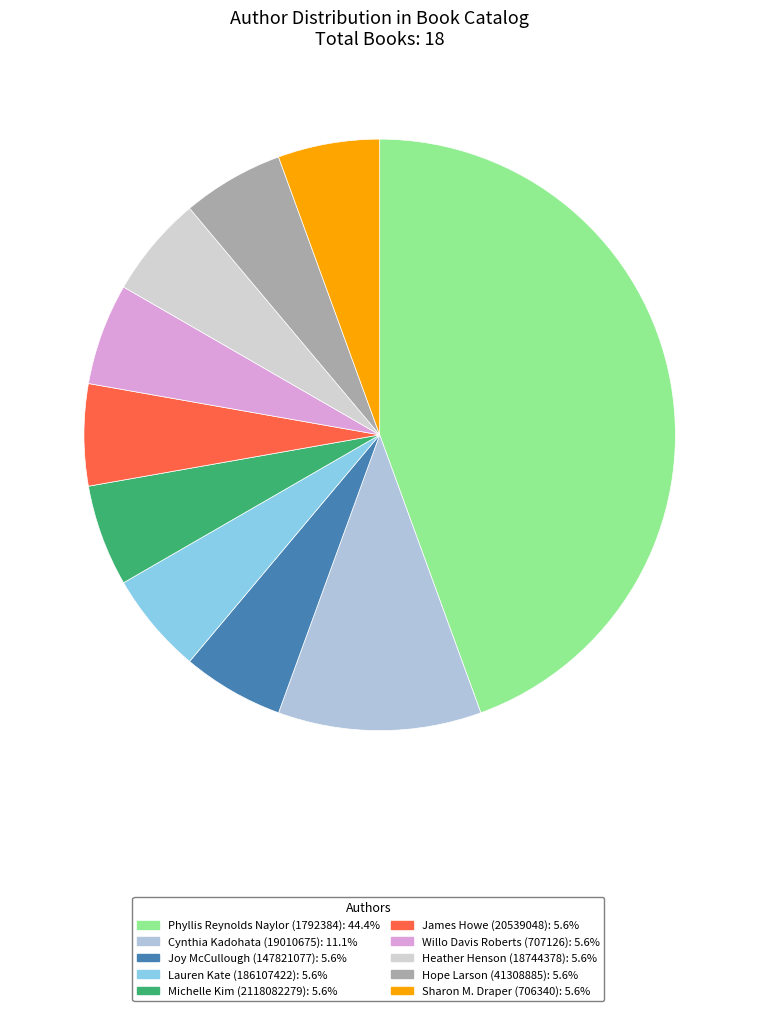

Is there any slice that represents more than half of the pie?

No